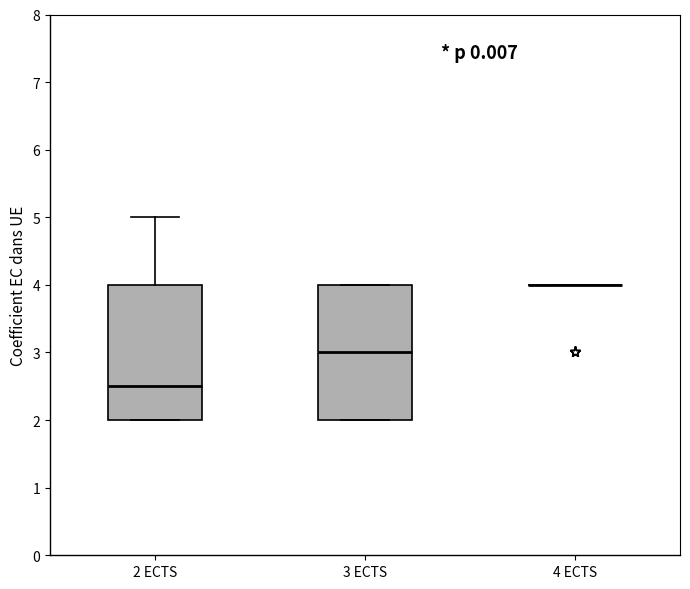

Reading left to right, read every box against the y-axis: the position of its median line, the range the box covers, and the ends of its whiskers. The values are not printed on the chart, so give them approximately, as read against the axis.

2 ECTS: median 2.5, box 2.0 to 4.0, whiskers 2.0 to 5.0
3 ECTS: median 3.0, box 2.0 to 4.0, whiskers 2.0 to 4.0
4 ECTS: box collapsed to a line at 4.0, whiskers 4.0 to 4.0